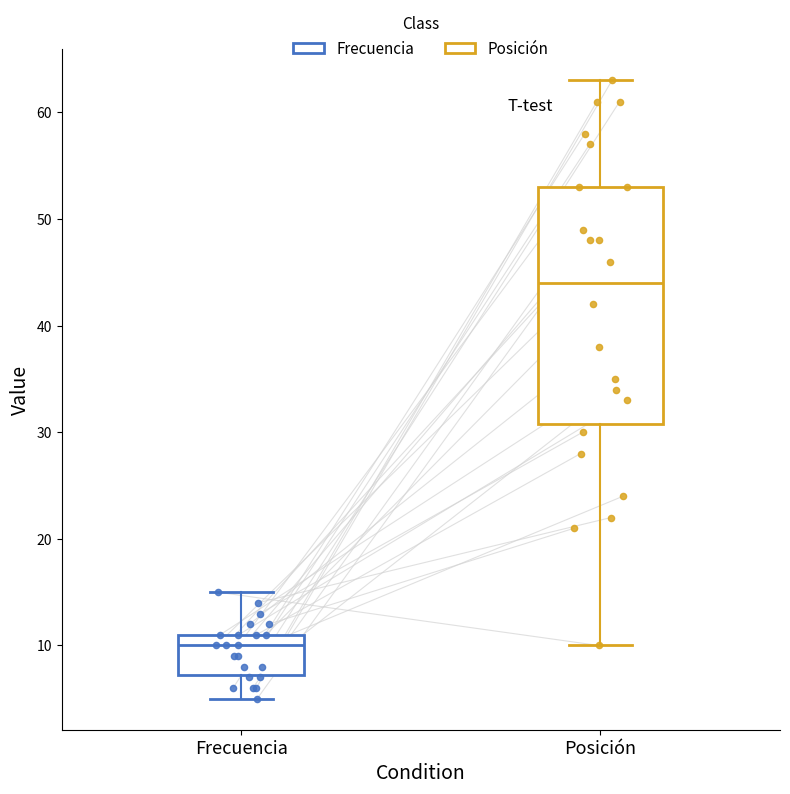

Reading left to right, transcribe this box plot: for each box, give where its median line is, the range the box spans, and where its two whiskers end, as read against the y-axis. The values are not printed on the chart, so give them approximately, as read against the axis.

Frecuencia: median 10, box 7 to 11, whiskers 5 to 15
Posición: median 44, box 31 to 53, whiskers 10 to 63